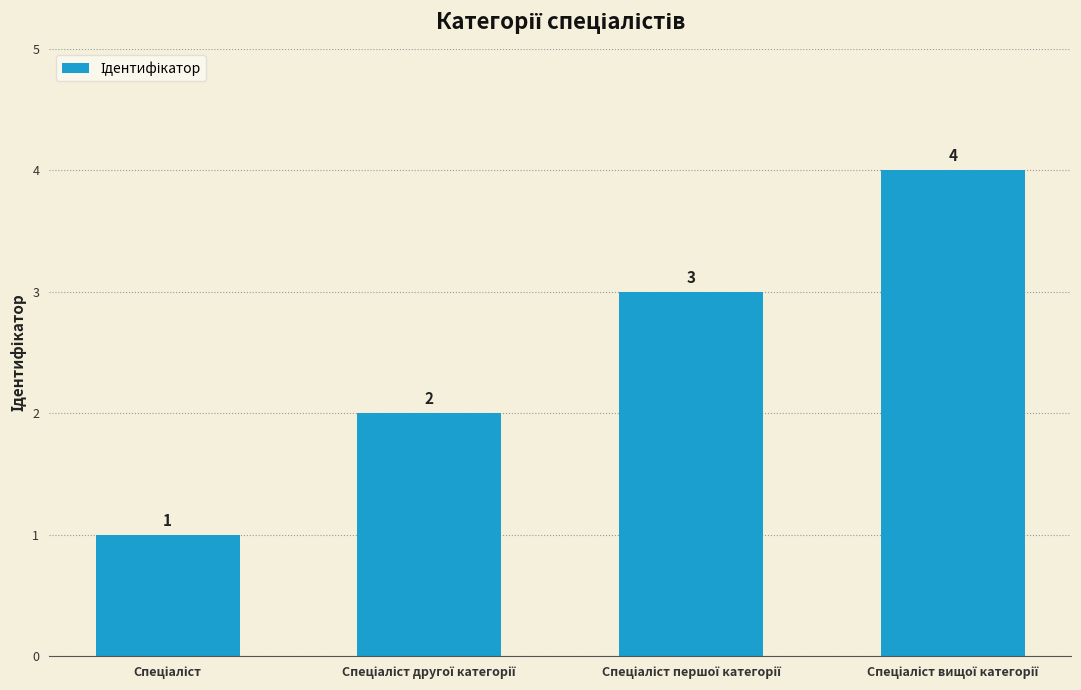

Reading right to left, list all the values displayed in this chart.

4	3	2	1